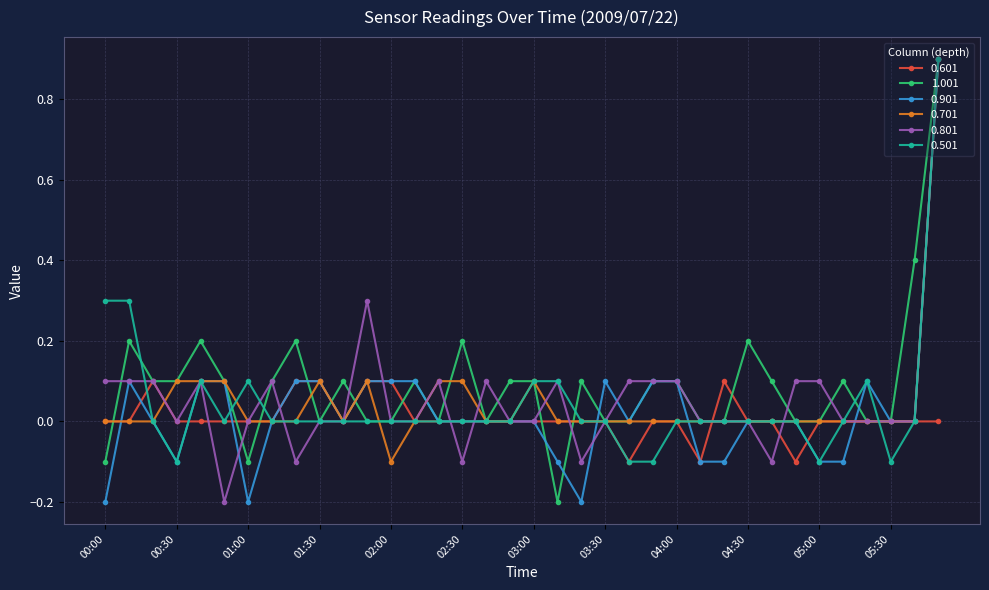

True or false: 0.901 has more than 2 interior local peaks.

True